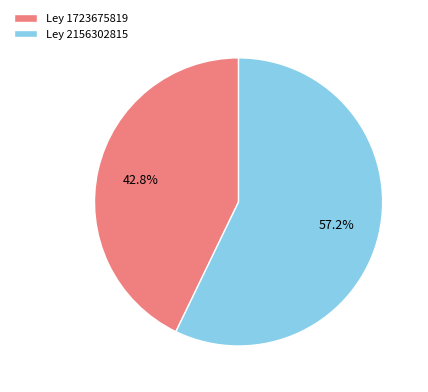

How many slices are in this pie chart?

2